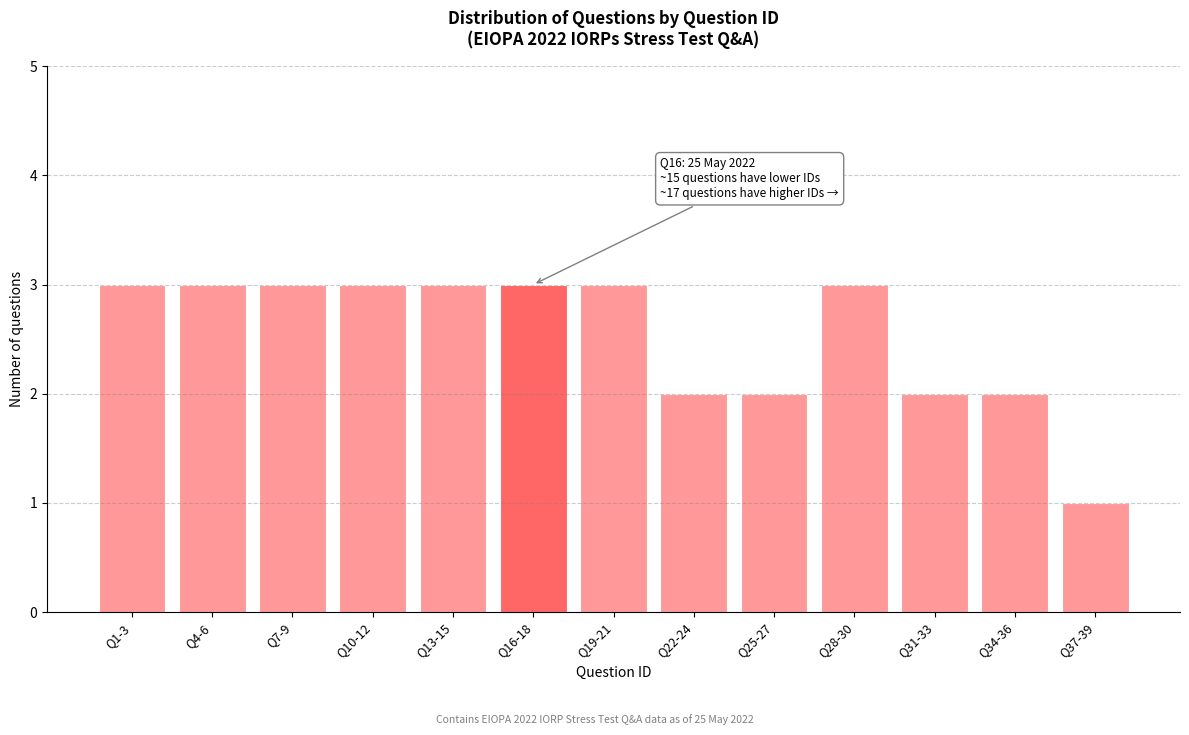

Reading left to right, what are all the values shown in this chart?

Q1-3=3	Q4-6=3	Q7-9=3	Q10-12=3	Q13-15=3	Q16-18=3	Q19-21=3	Q22-24=2	Q25-27=2	Q28-30=3	Q31-33=2	Q34-36=2	Q37-39=1